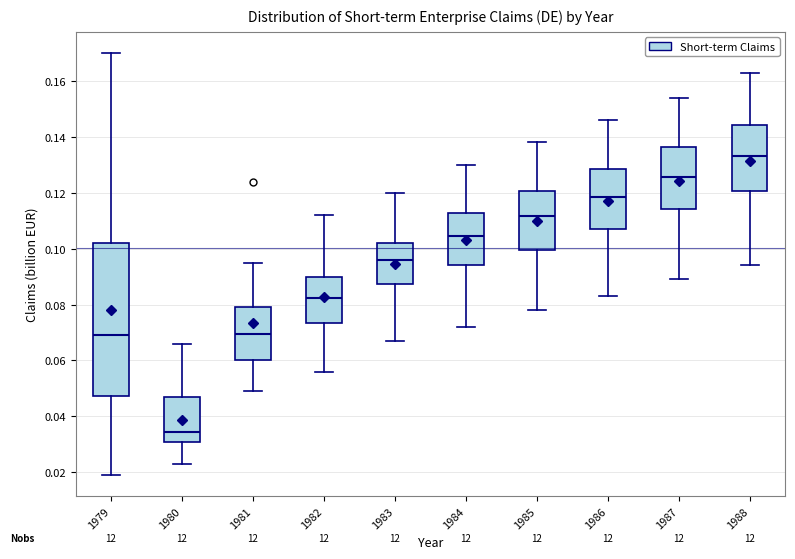

Which box's median line is the highest?

1988